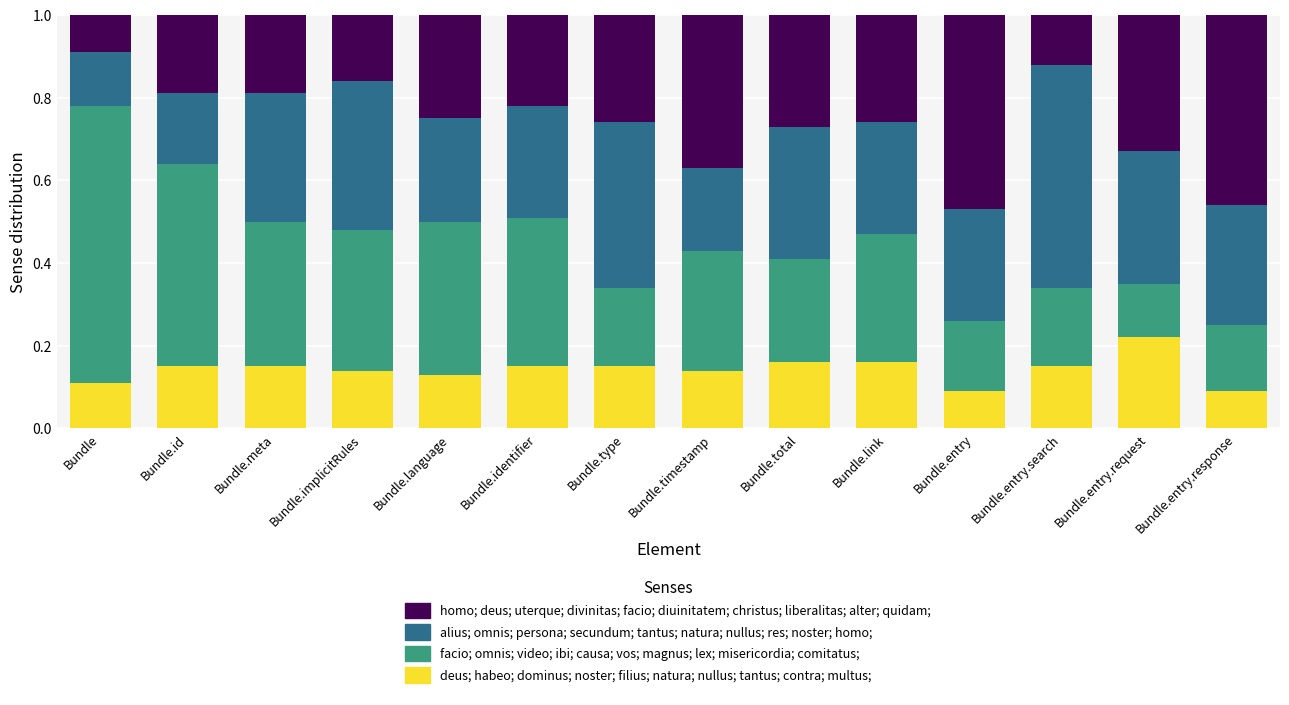

At which label does deus; habeo; dominus; noster; filius; natura; nullus; tantus; contra; multus; reach its peak?

Bundle.entry.request